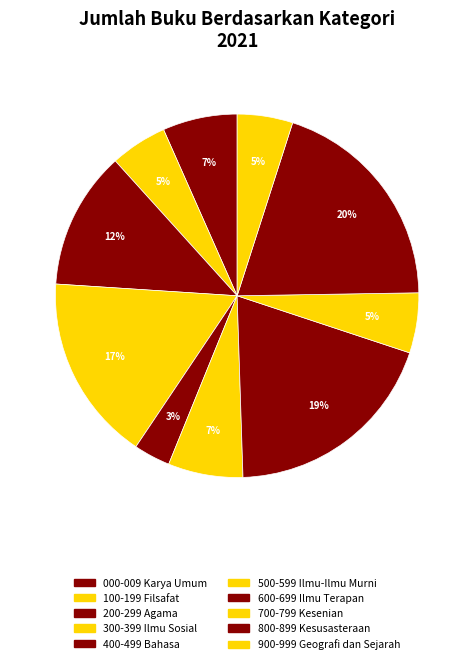

The 100-199 Filsafat slice represents 5% of the pie. True or false?

True